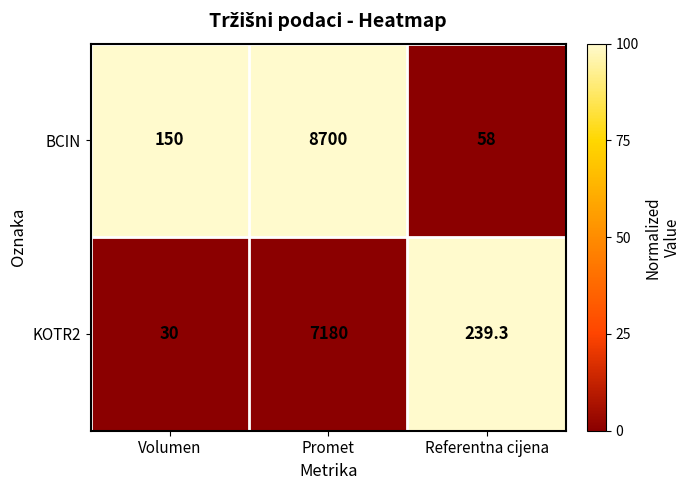

How many data points in BCIN are less than 150?

1